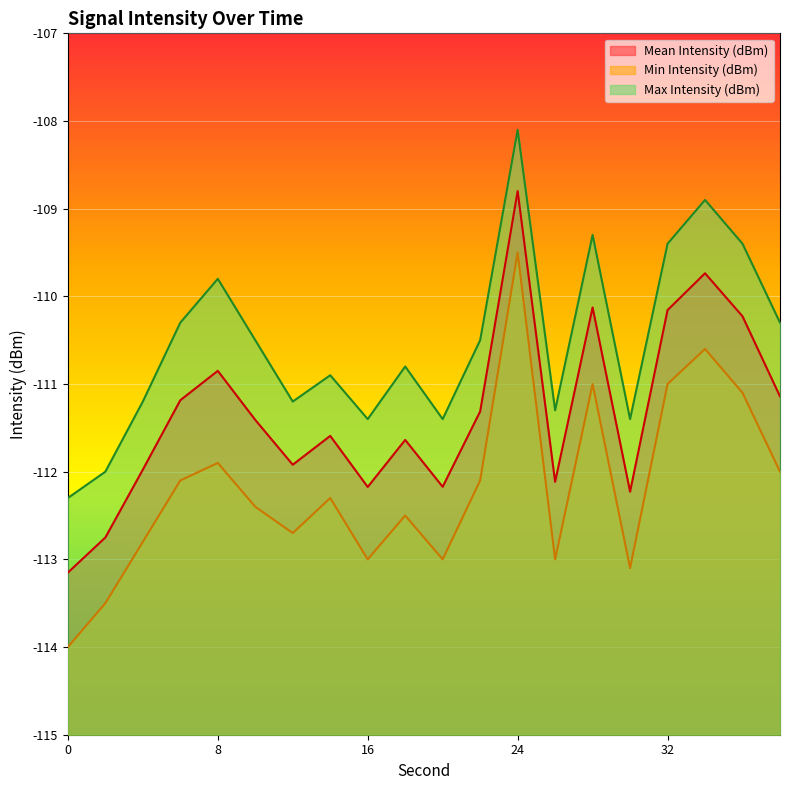

What is the difference between the highest and lowest values at 36?

1.7